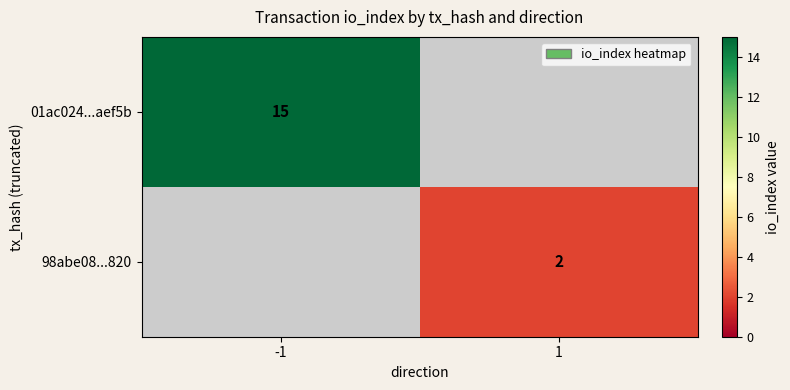

True or false: 01ac024...aef5b has a value of 15 at -1.

True